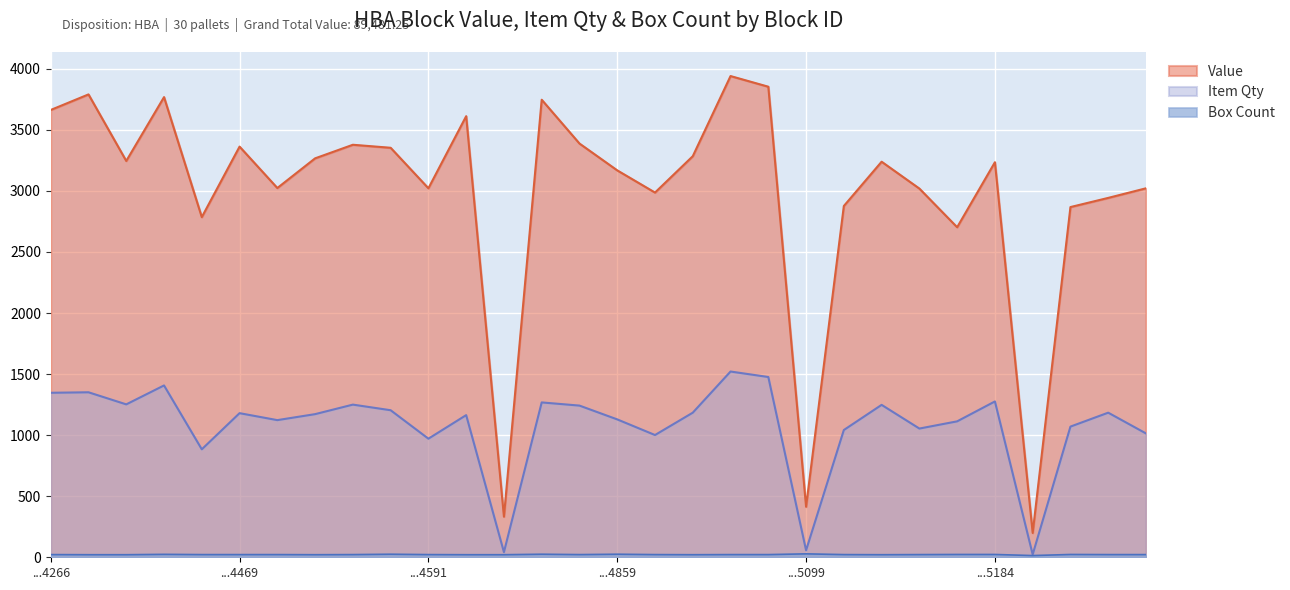

Where is the first local minimum for Box Count?

9580244531